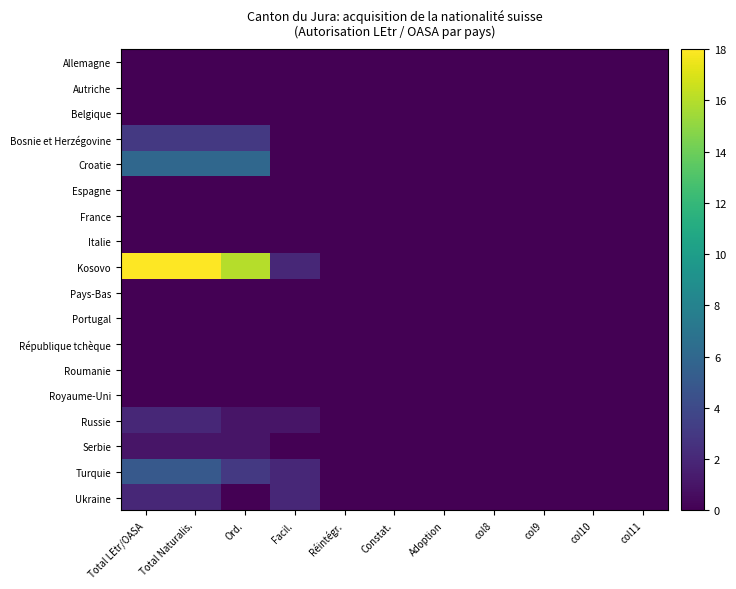

Rank the series at Constat. from highest to lowest value.

Allemagne, Autriche, Belgique, Bosnie et Herzégovine, Croatie, Espagne, France, Italie, Kosovo, Pays-Bas, Portugal, République tchèque, Roumanie, Royaume-Uni, Russie, Serbie, Turquie, Ukraine